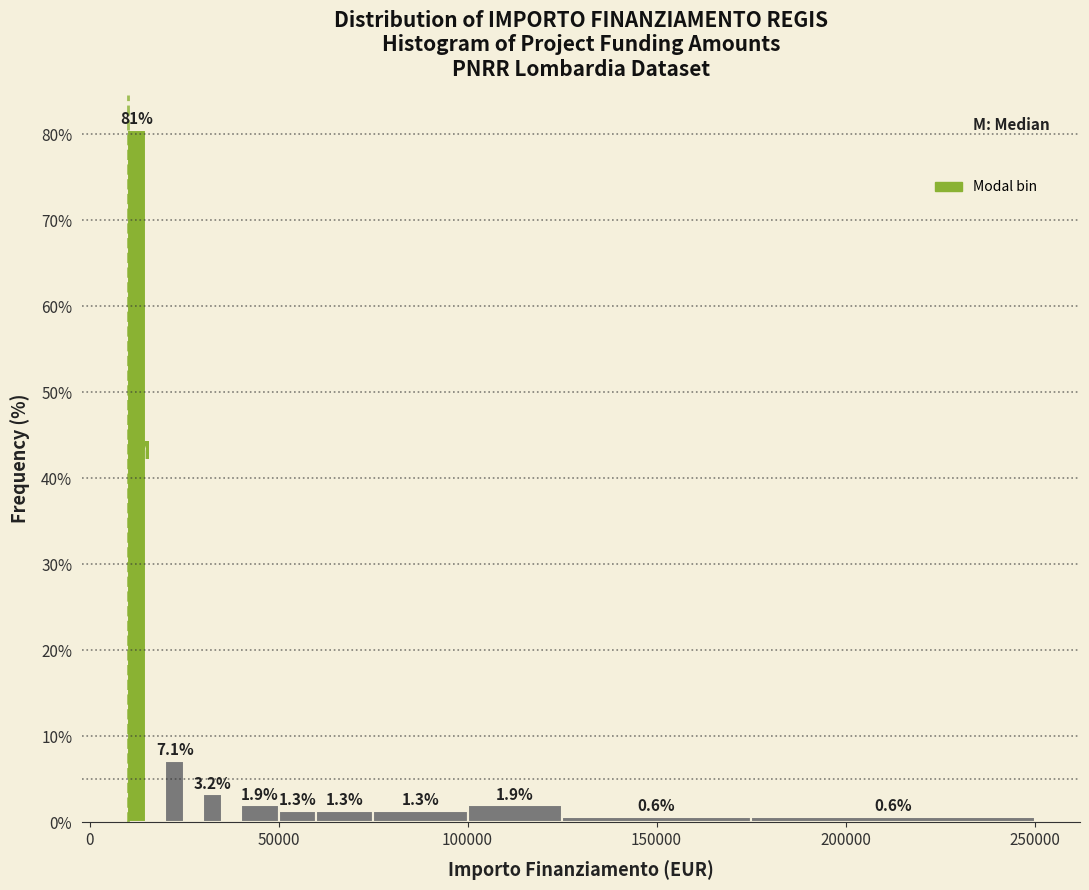

Around what value on the x-axis is the tallest bar? Give the approximate position of its centre, as read against the axis.

15000